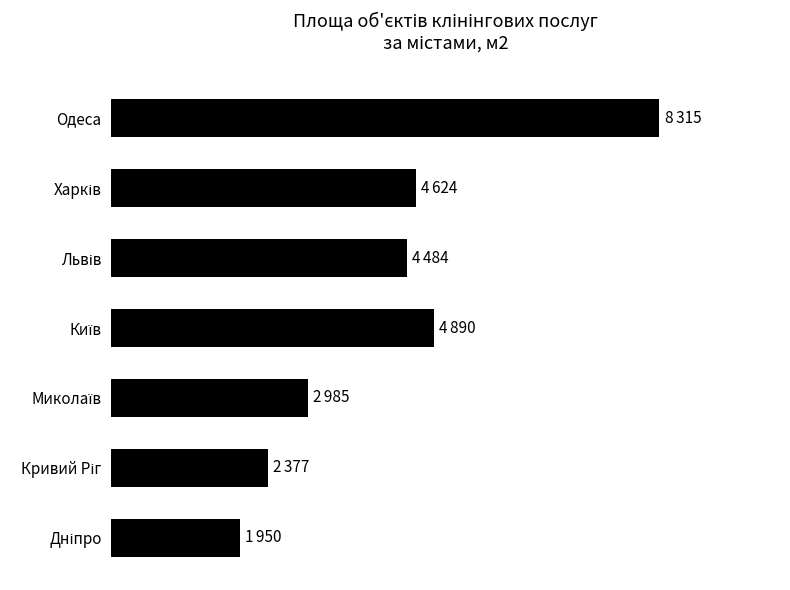

Are the bars grouped side by side (vs. stacked)?

No